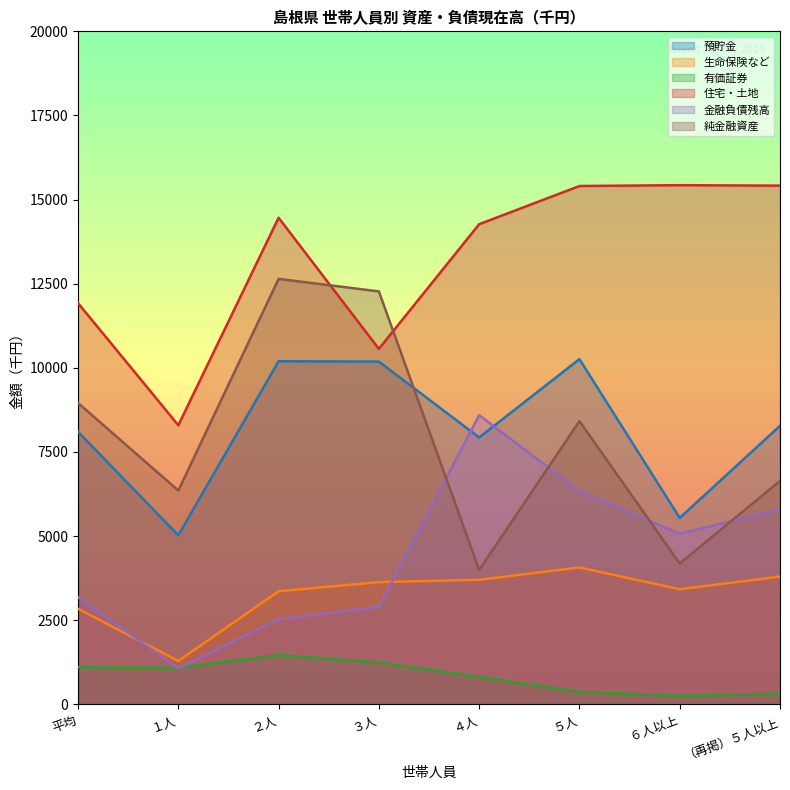

True or false: 有価証券 and 純金融資産 cross at least once.

False